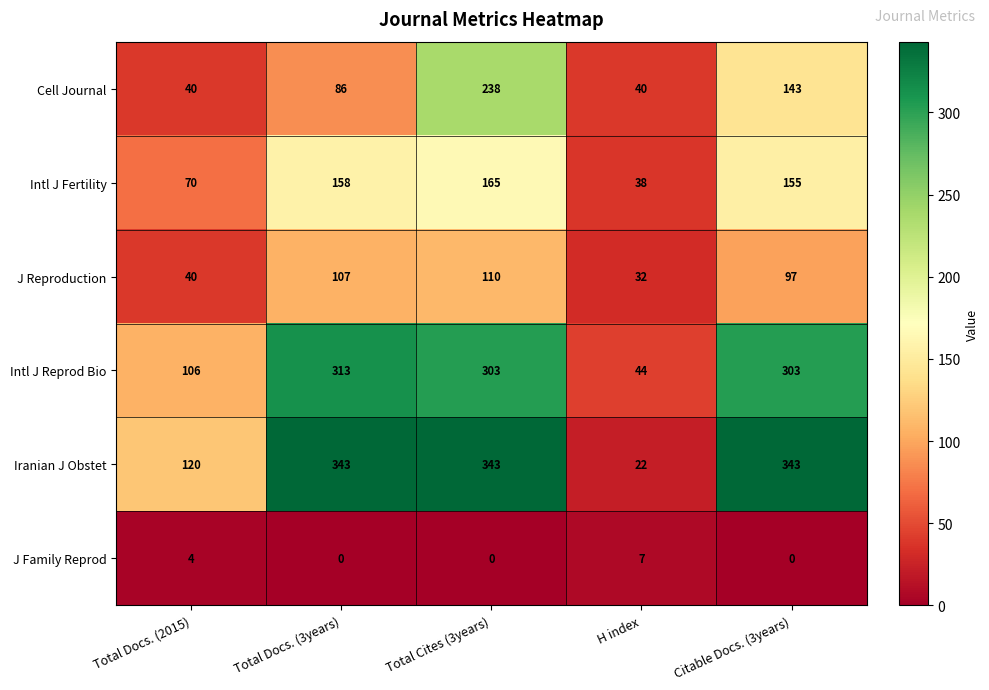

Which series changed the most between Total Docs. (3years) and Citable Docs. (3years)?

Cell Journal